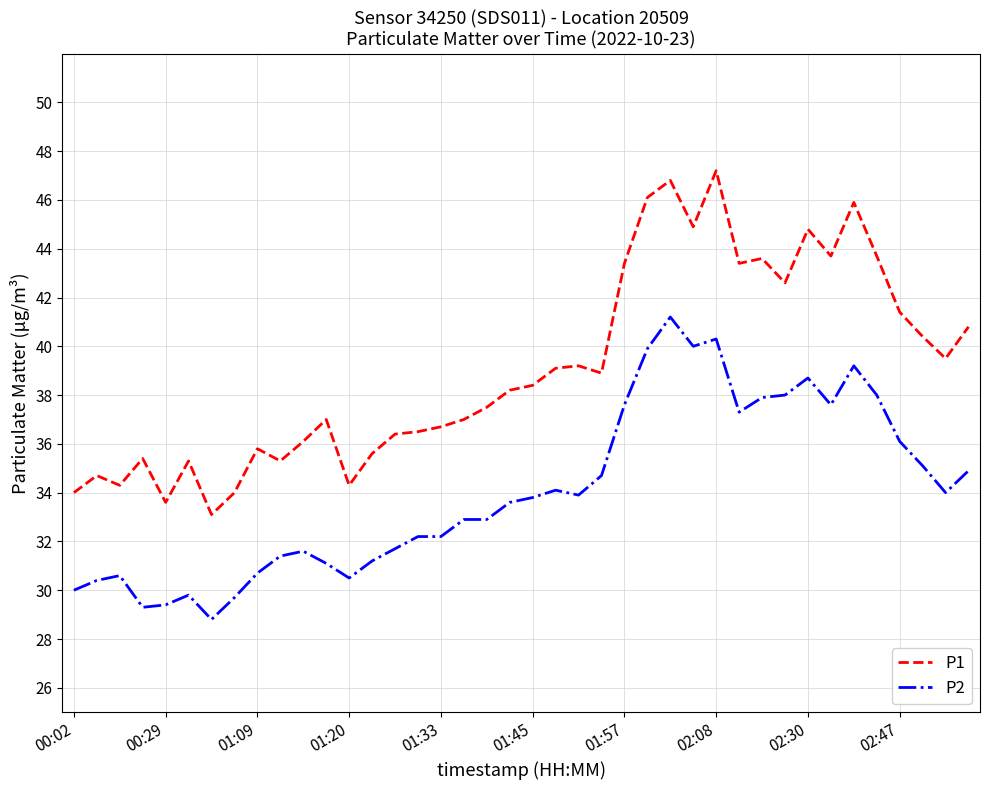

True or false: P1 and P2 intersect in this chart.

False